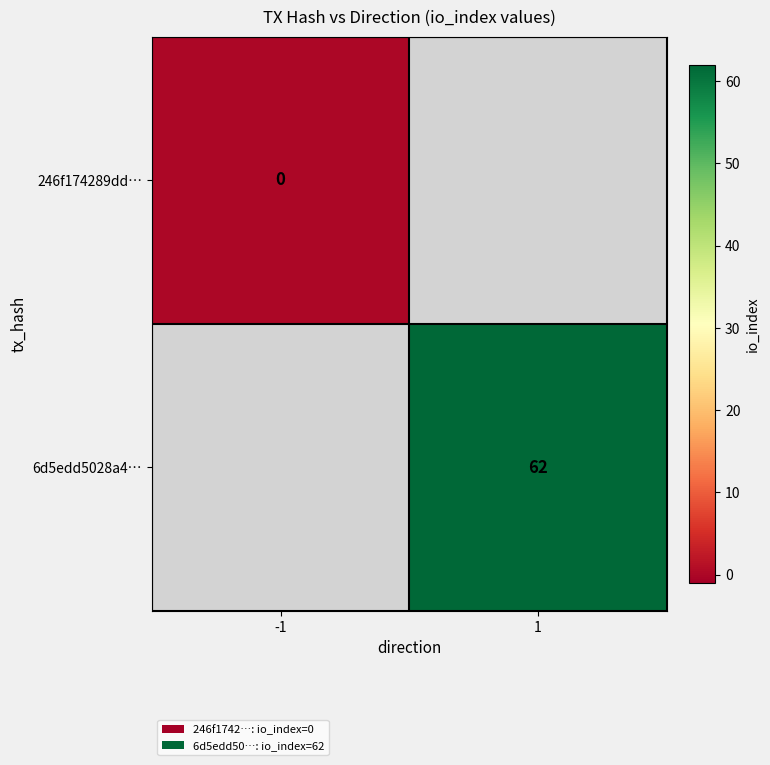

The value of 6d5edd5028a4… at 1 is 62. True or false?

True